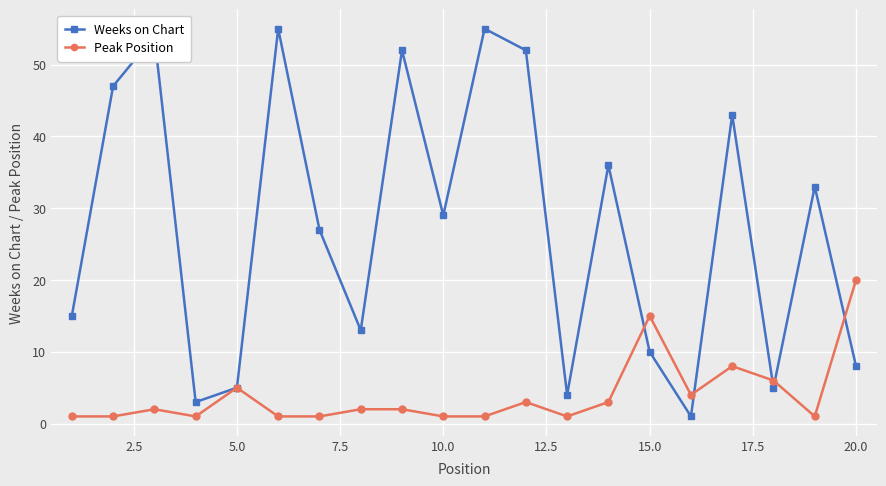

How many interior local valleys does the Weeks on Chart series have?

6